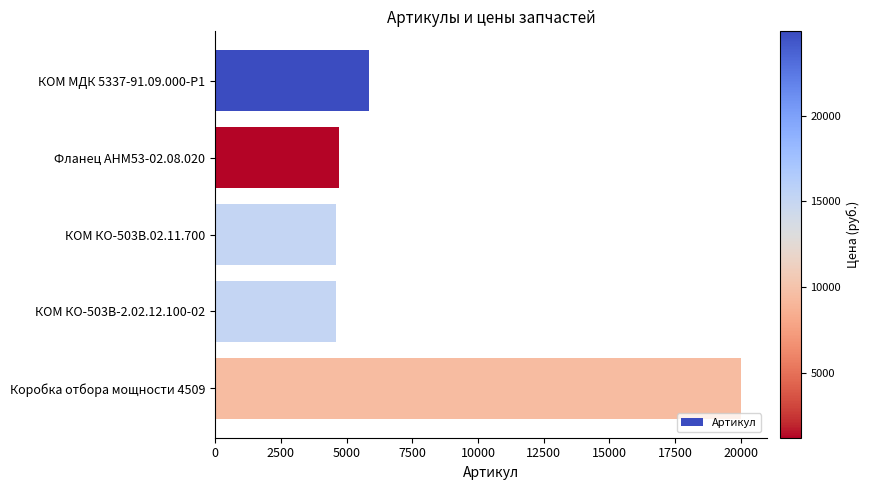

What is the ratio of the value at Фланец АНМ53-02.08.020 to the value at КОМ МДК 5337-91.09.000-Р1?

0.8